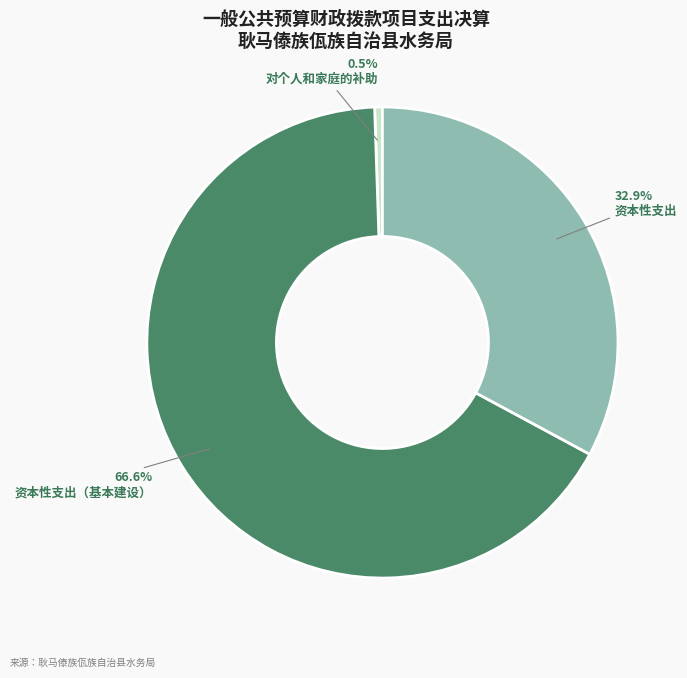

How many slices are in this pie chart?

3